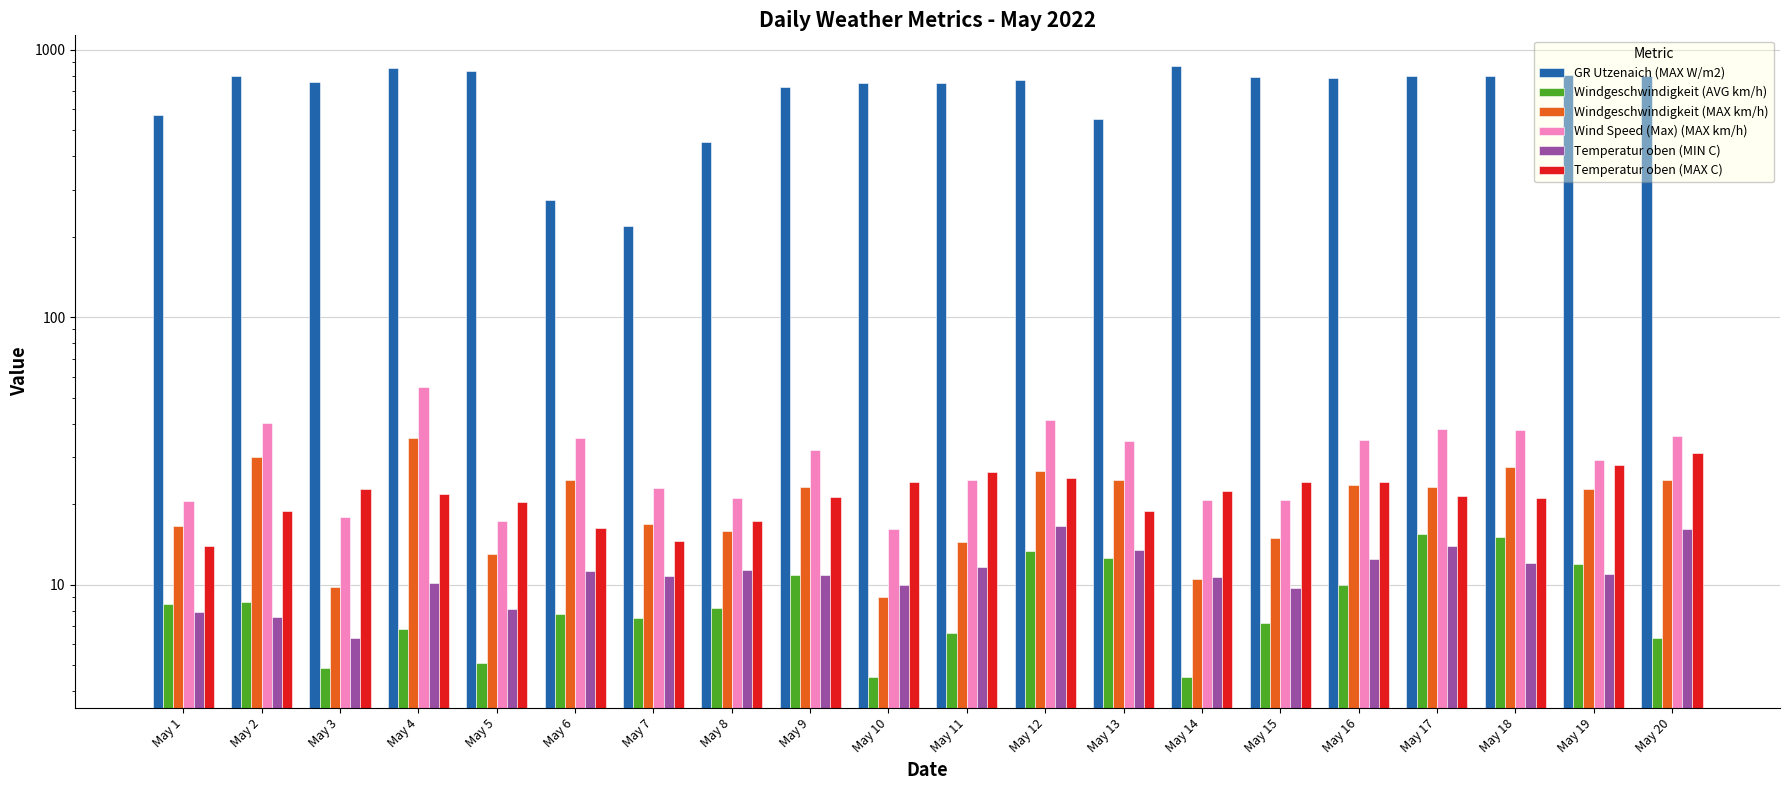

Reading left to right, transcribe all the data shown in this chart.

GR Utzenaich (MAX W/m2): 571.2	798.5	756.8	856.2	831.2	273.2	219.9	453.2	725.0	751.0	748.8	772.6	548.7	869.6	790.8	781.0	796.6	794.2	806.2	797.4
Windgeschwindigkeit (AVG km/h): 8.5	8.6	4.9	6.8	5.1	7.8	7.5	8.2	10.9	4.5	6.6	13.4	12.6	4.5	7.2	10.0	15.5	15.1	11.9	6.3
Windgeschwindigkeit (MAX km/h): 16.5	30.1	9.8	35.4	13.0	24.6	16.8	15.9	23.1	9.0	14.4	26.7	24.7	10.5	14.9	23.5	23.1	27.6	22.8	24.6
Wind Speed (Max) (MAX km/h): 20.5	40.2	17.9	54.9	17.3	35.2	22.9	21.1	31.9	16.2	24.6	41.1	34.4	20.7	20.7	34.7	38.1	37.9	29.3	35.9
Temperatur oben (MIN C): 7.9	7.6	6.3	10.1	8.1	11.2	10.8	11.3	10.9	10.0	11.6	16.6	13.5	10.7	9.7	12.5	14.0	12.1	11.0	16.2
Temperatur oben (MAX C): 14.0	18.8	22.7	21.8	20.3	16.3	14.6	17.3	21.2	24.3	26.3	25.1	18.8	22.3	24.3	24.1	21.4	21.1	27.9	31.1